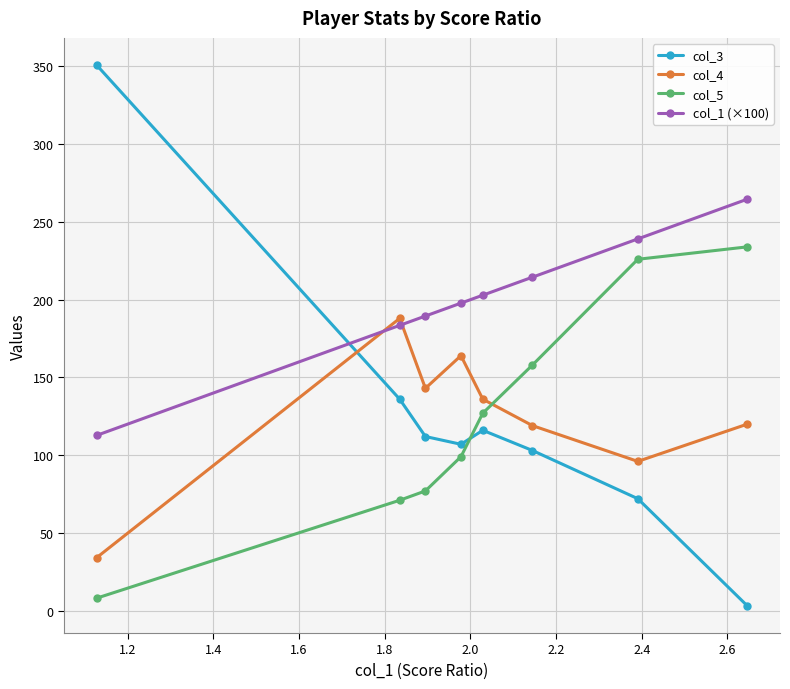

How many times do col_1 (×100) and col_4 cross each other?

2